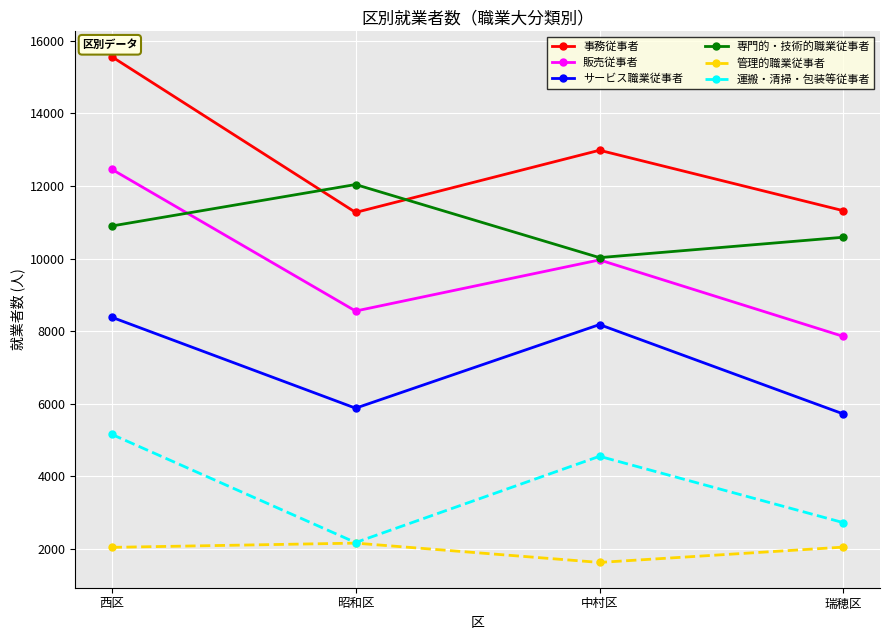

What is the value of the 管理的職業従事者 point at the 4th from the left?

2050